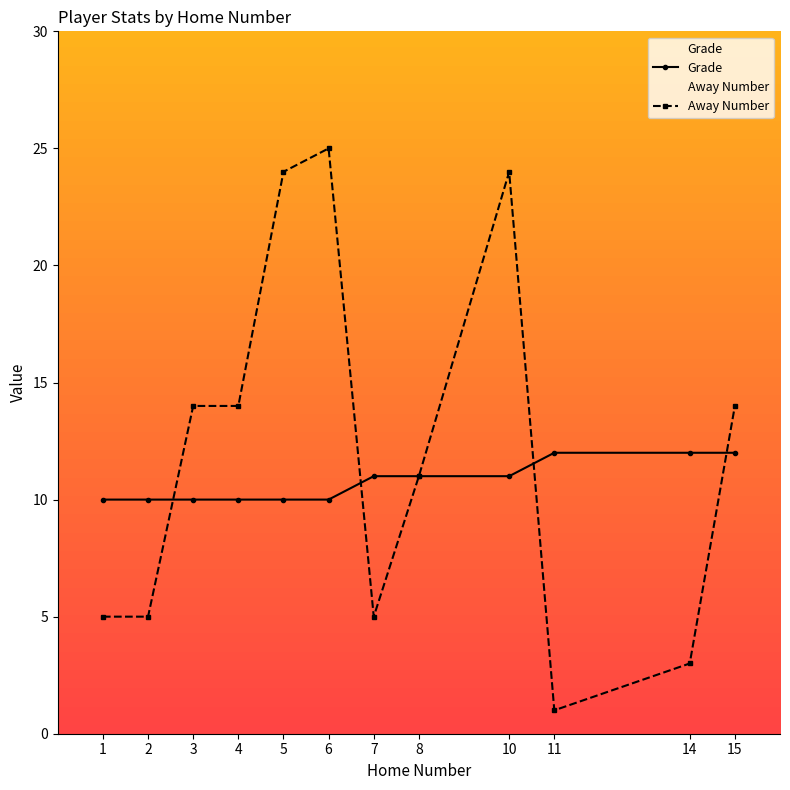

Which series changed the most between 8 and 15?

Away Number